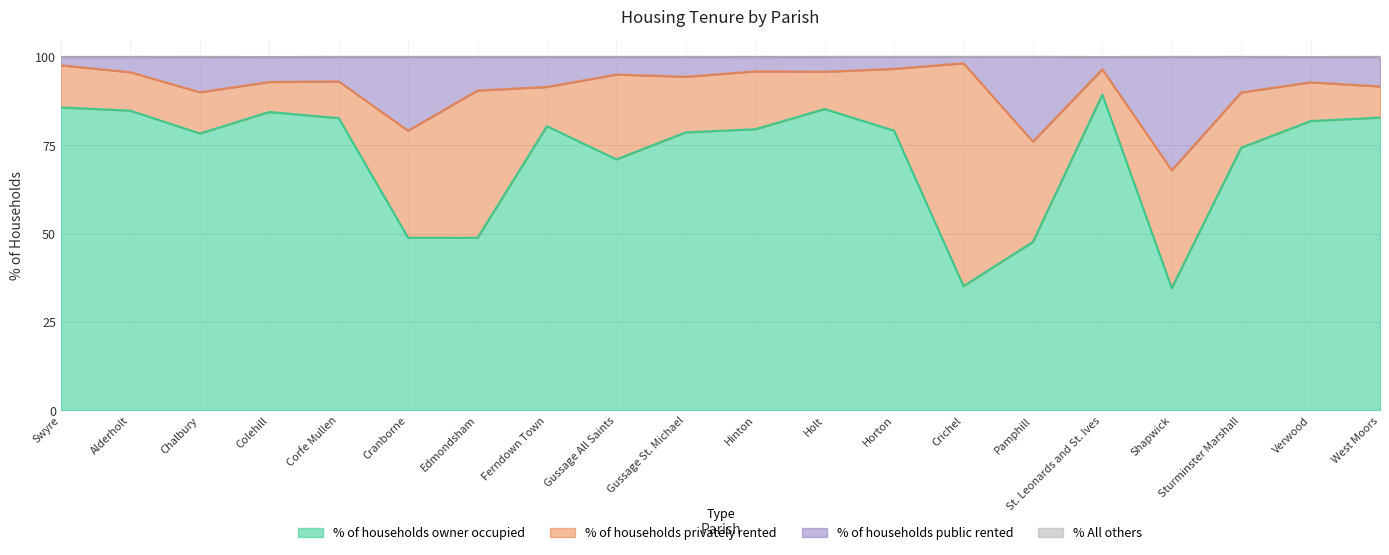

The % of households public rented series shows 166.5 at St. Leonards and St. Ives. True or false?

False